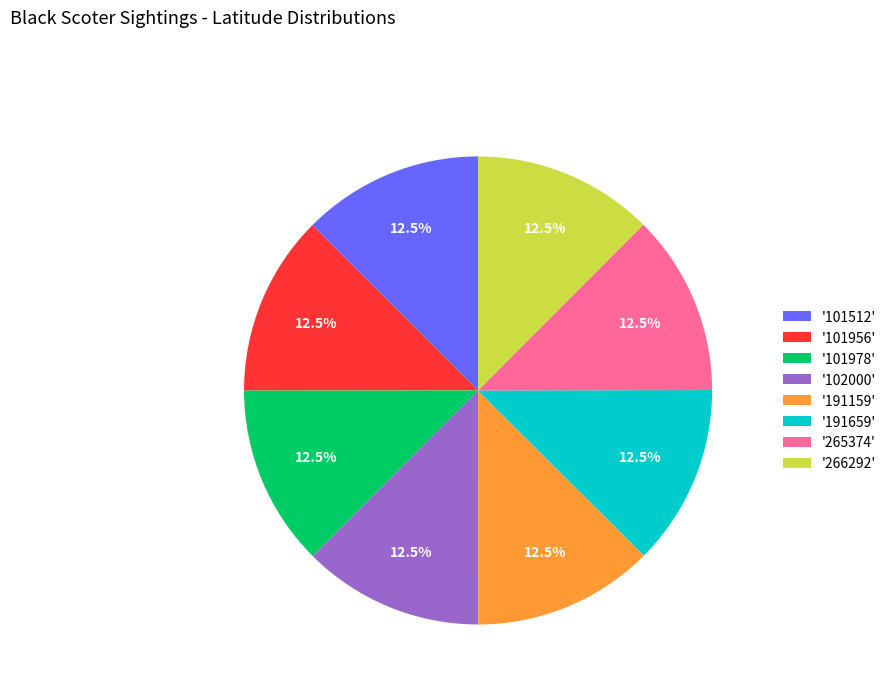

What is the ratio of the value at '101956' to the value at '266292'?

1.0